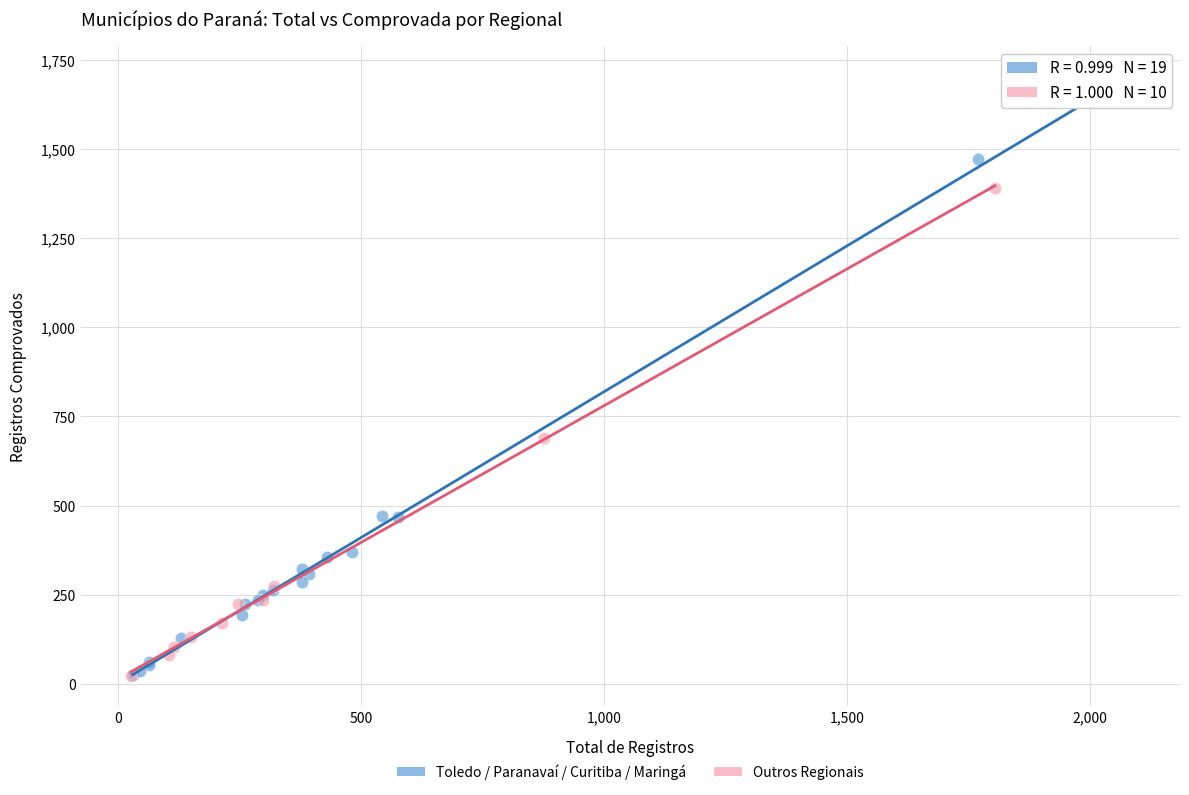

Which series reaches the maximum Y coordinate?

Toledo / Paranavaí / Curitiba / Maringá